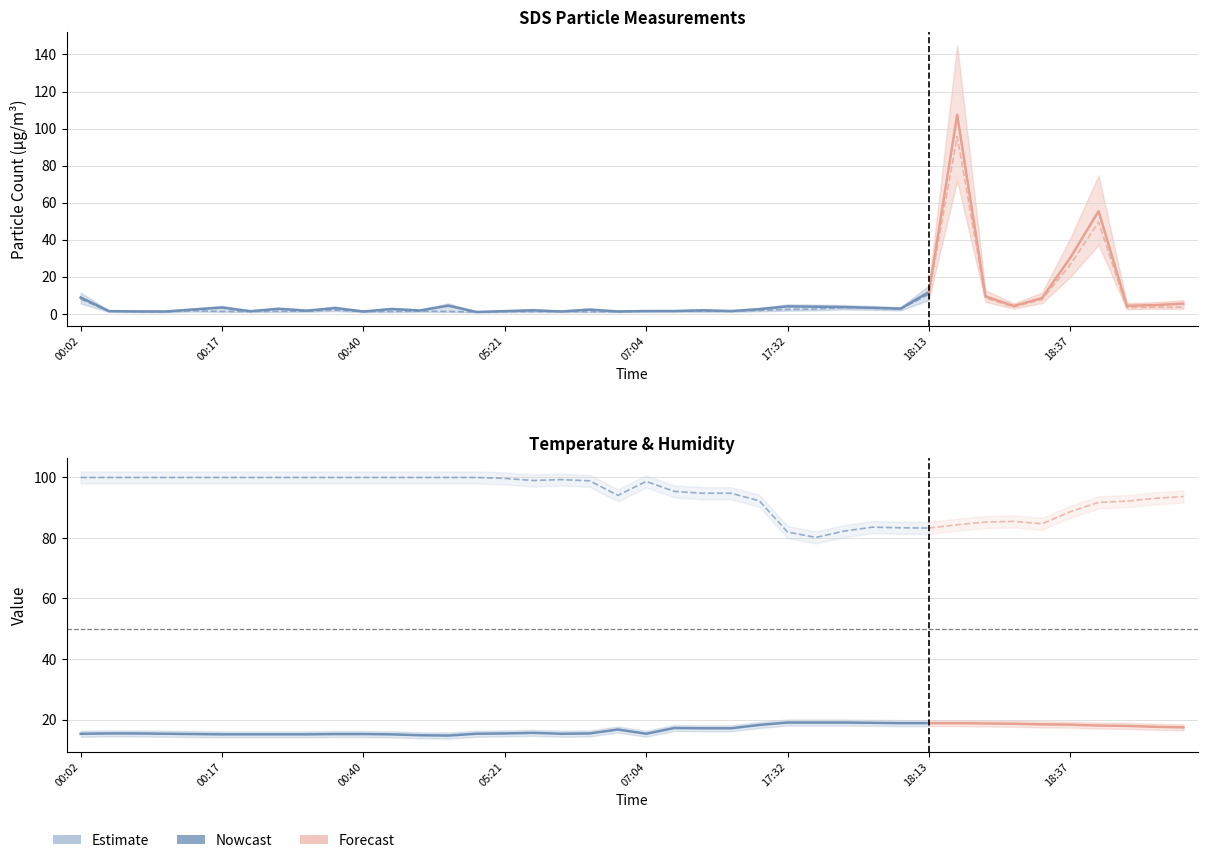

How many categories are shown in the chart?

40